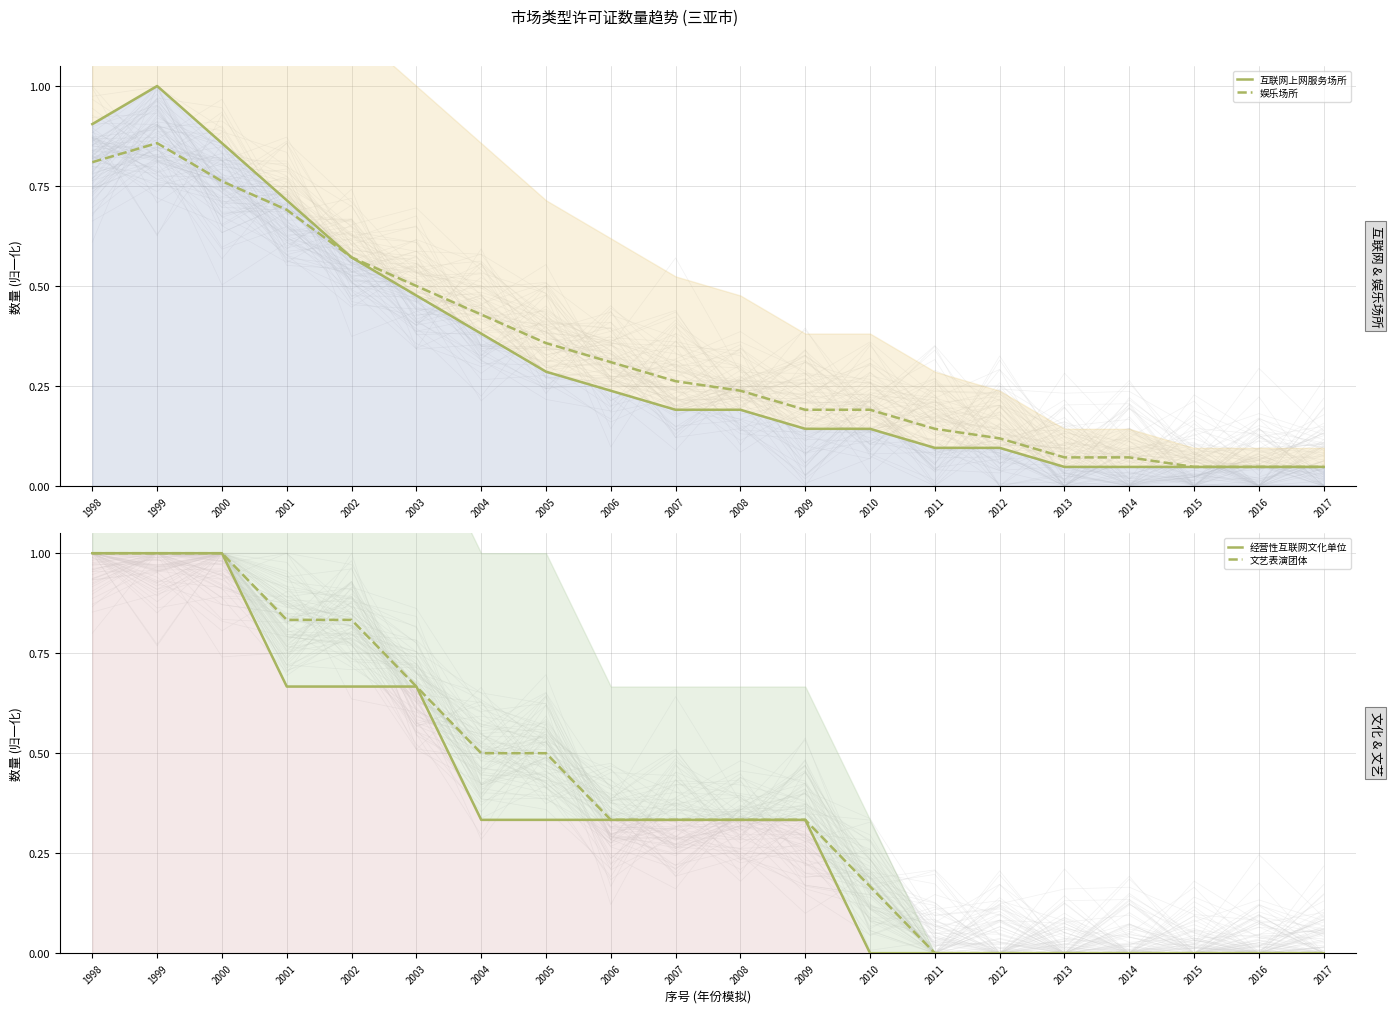

After their last crossing, which series has the higher values: 文艺表演团体 or 娱乐场所?

娱乐场所